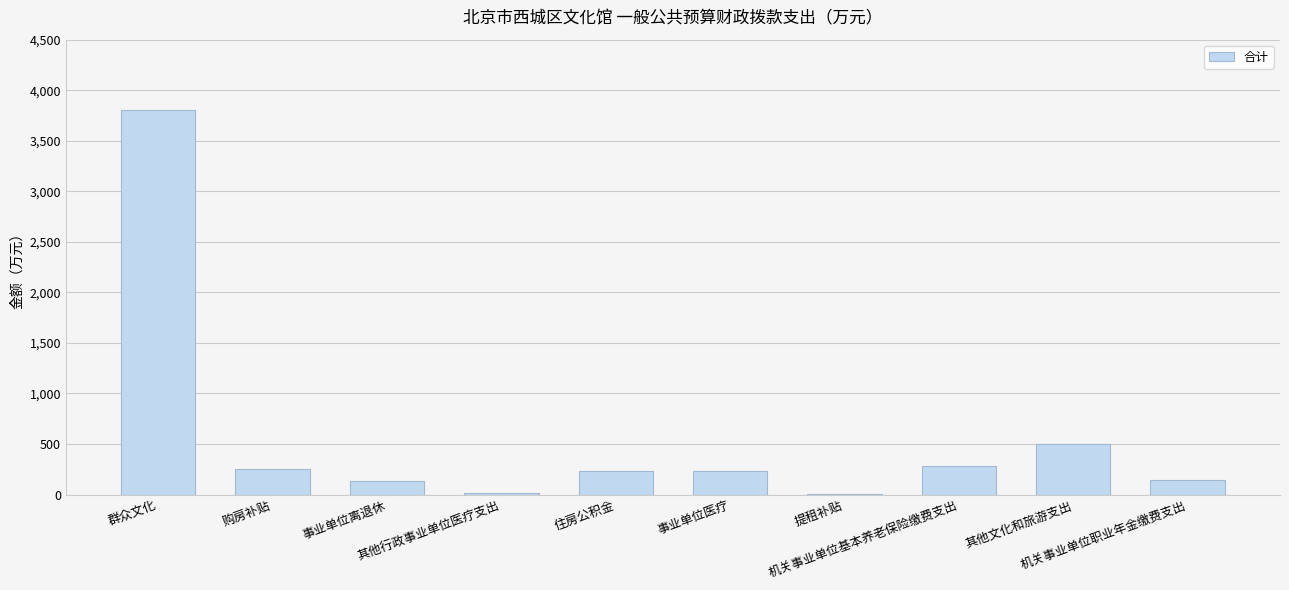

What is the sum of all values?

5619.5